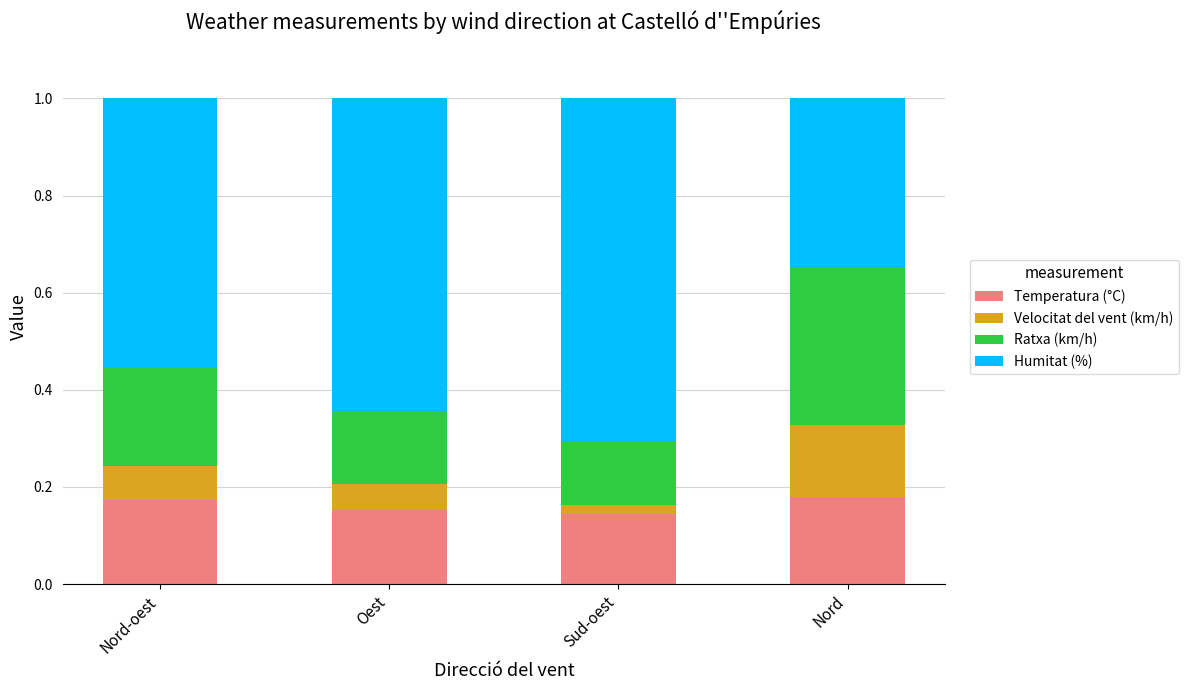

Does the chart contain stacked bars?

Yes